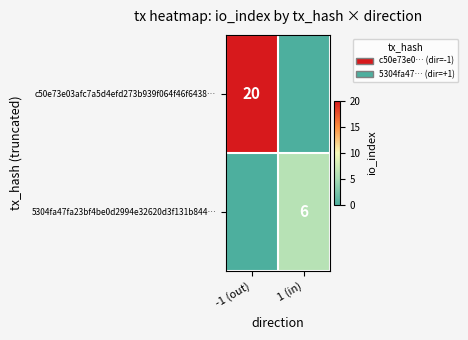

Is it true that c50e73e03afc7a5d4efd273b939f064f46f6438… equals 20 at -1 (out)?

True